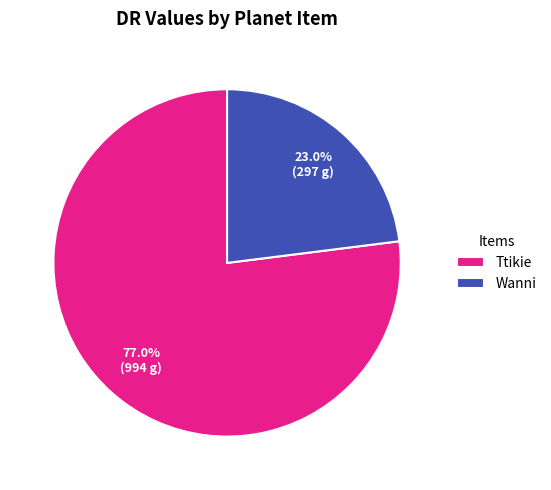

What percentage do Ttikie and Wanni together represent?

100.0%